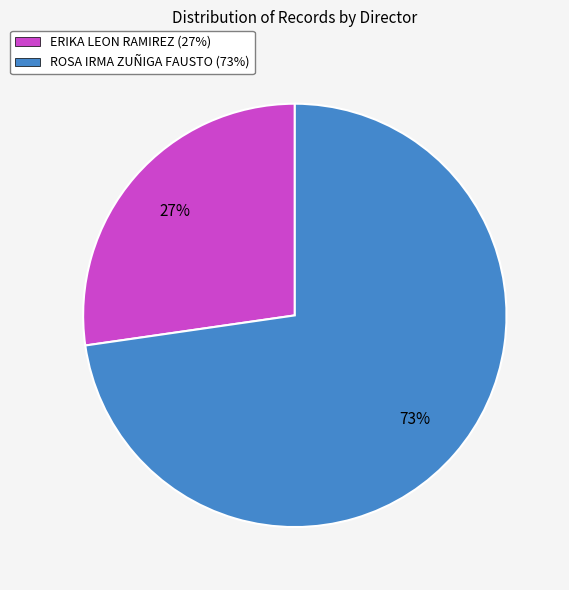

Is the sum of ROSA IRMA ZUÑIGA FAUSTO (73%) and ERIKA LEON RAMIREZ (27%) greater than half?

Yes